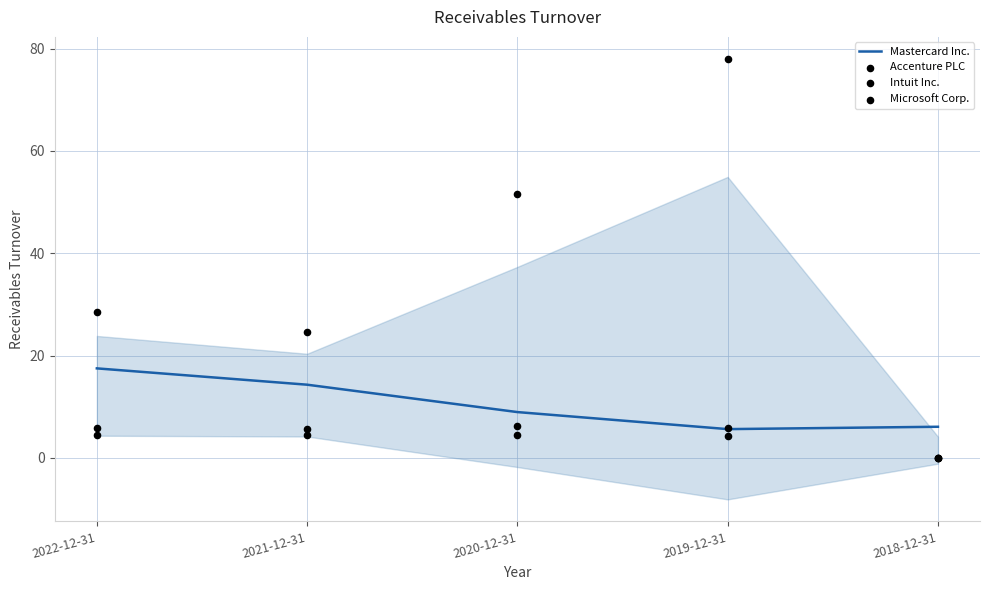

Which series has the widest spread of Y values?

Intuit Inc.